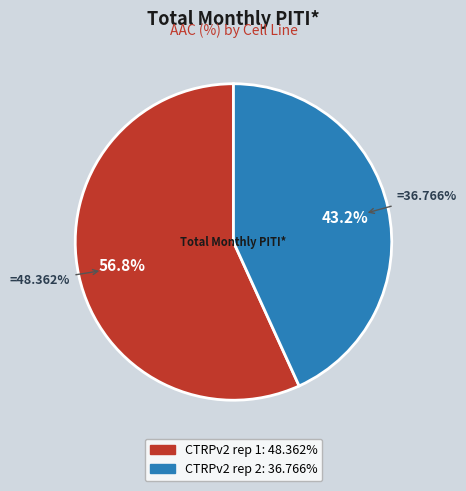

What is the largest slice in the pie chart?

CTRPv2 rep 1